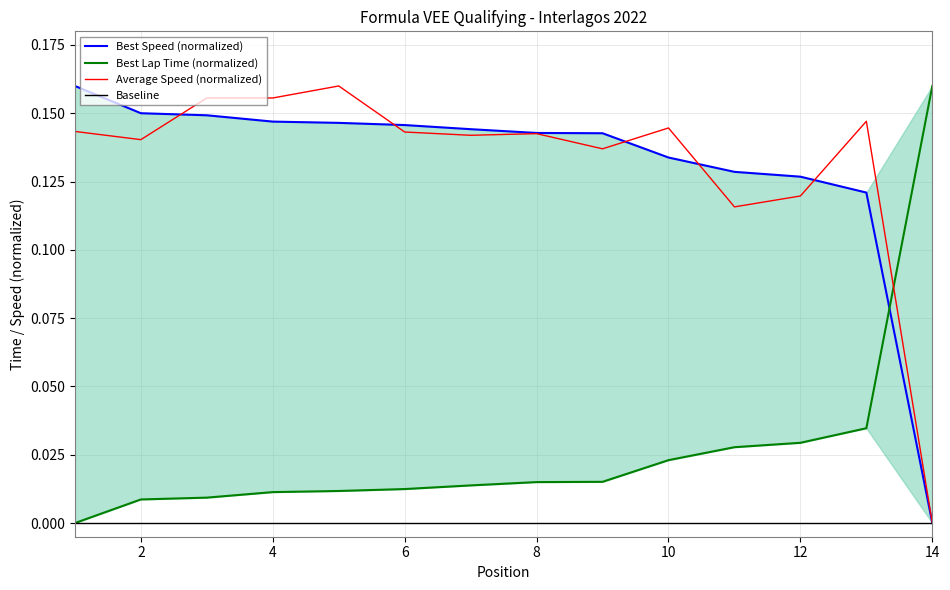

Reading right to left, what are all the values shown in this chart?

Best Speed (normalized): 0.0	0.1	0.1	0.1	0.1	0.1	0.1	0.1	0.1	0.1	0.1	0.1	0.2	0.2
Best Lap Time (normalized): 0.2	0.0	0.0	0.0	0.0	0.0	0.0	0.0	0.0	0.0	0.0	0.0	0.0	0.0
Average Speed (normalized): 0.0	0.1	0.1	0.1	0.1	0.1	0.1	0.1	0.1	0.2	0.2	0.2	0.1	0.1
Baseline: 0.0	0.0	0.0	0.0	0.0	0.0	0.0	0.0	0.0	0.0	0.0	0.0	0.0	0.0